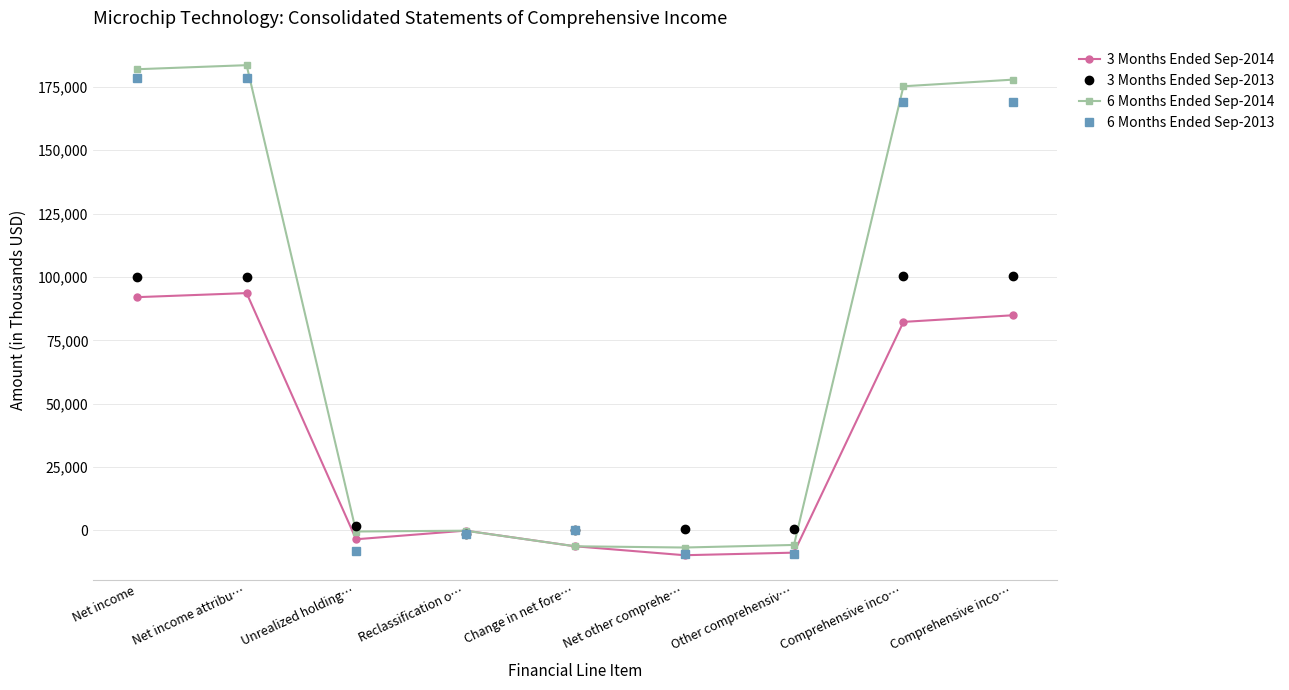

Reading left to right, what are all the values shown in this chart?

3 Months Ended Sep-2014: 92038	93641	-3465	-62	-6234	-9761	-8746	82277	84895
3 Months Ended Sep-2013: 99806	99806	1928	-1340	0	588	588	100394	100394
6 Months Ended Sep-2014: 181947	183550	-405	-84	-6234	-6723	-5708	175224	177842
6 Months Ended Sep-2013: 178385	178385	-8070	-1390	0	-9460	-9460	168925	168925